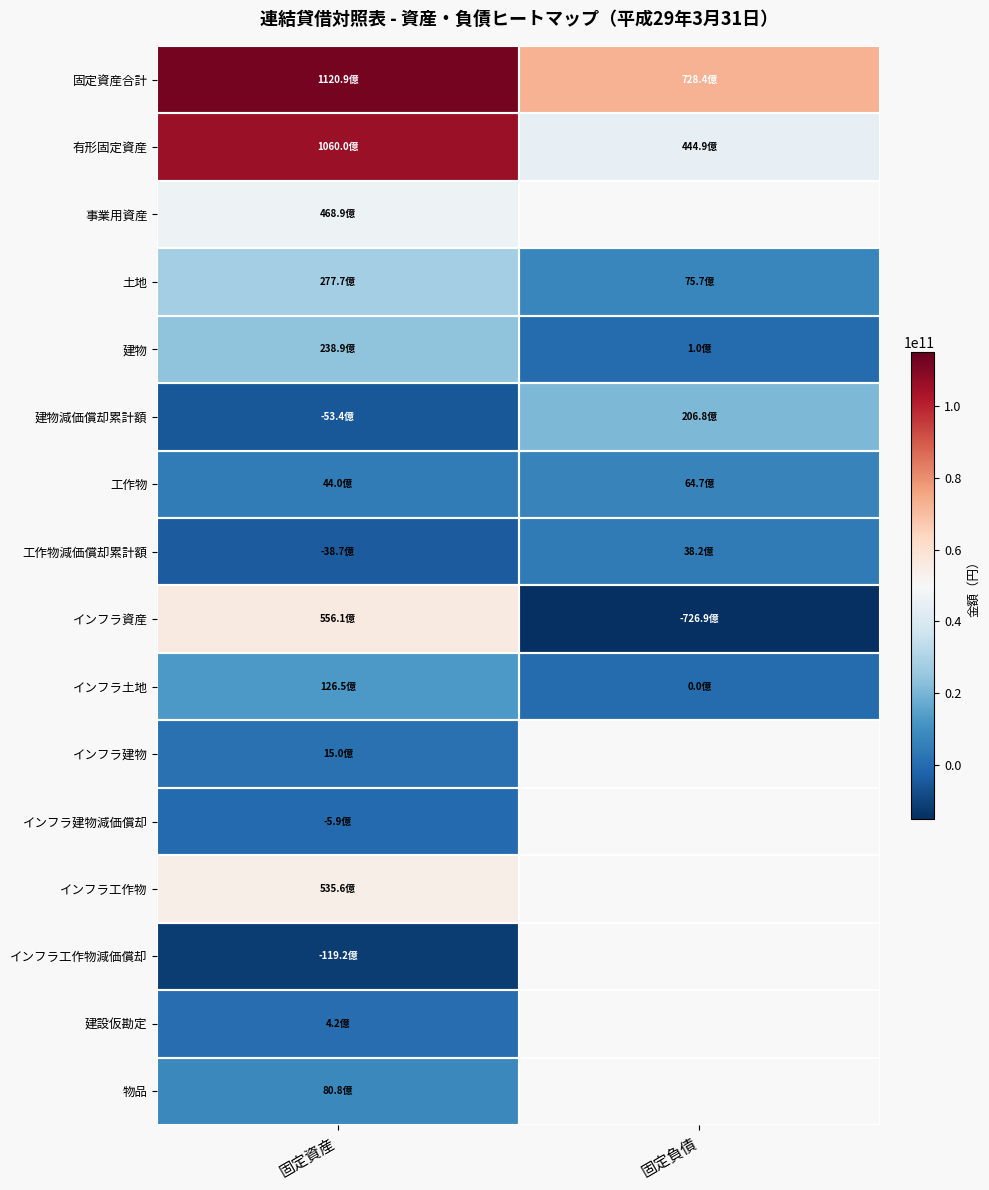

Rank the series by their maximum value, from highest to lowest.

固定資産合計, 有形固定資産, インフラ資産, インフラ工作物, 事業用資産, 土地, 建物, 建物減価償却累計額, インフラ土地, 物品, 工作物, 工作物減価償却累計額, インフラ建物, 建設仮勘定, インフラ建物減価償却, インフラ工作物減価償却